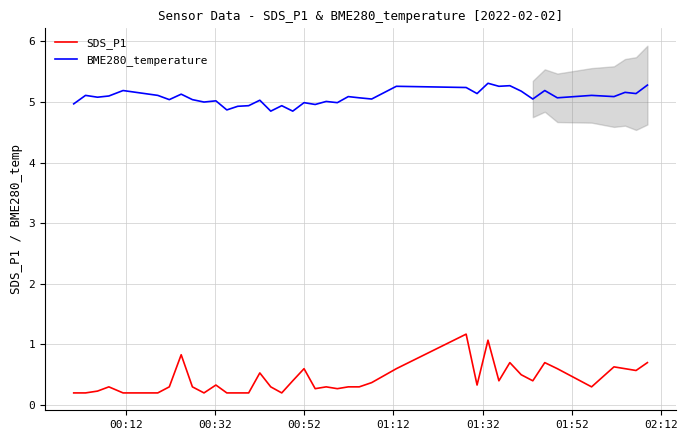

True or false: BME280_temperature and SDS_P1 intersect in this chart.

False